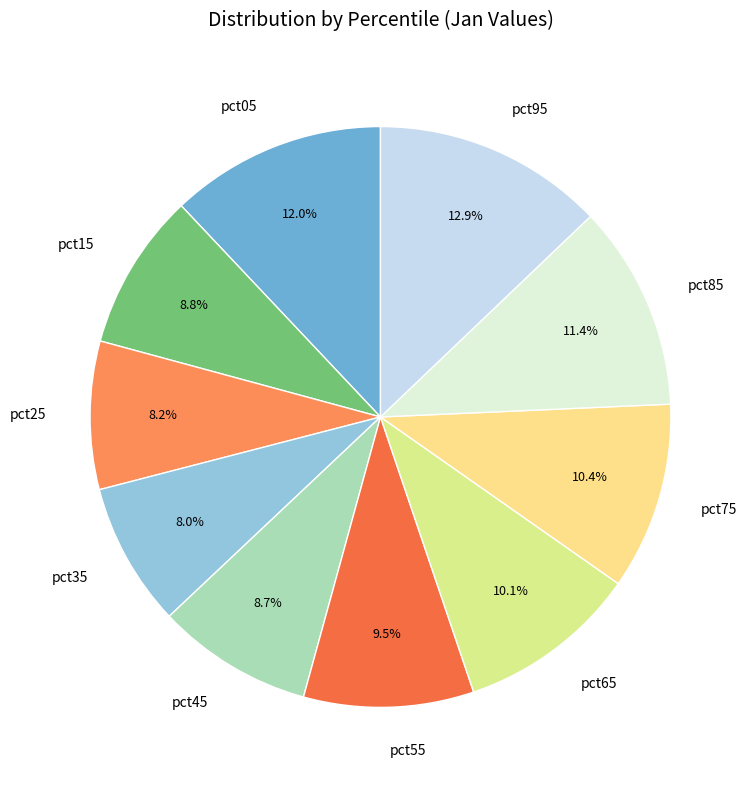

Do pct85 and pct05 together represent more than half of the pie?

No